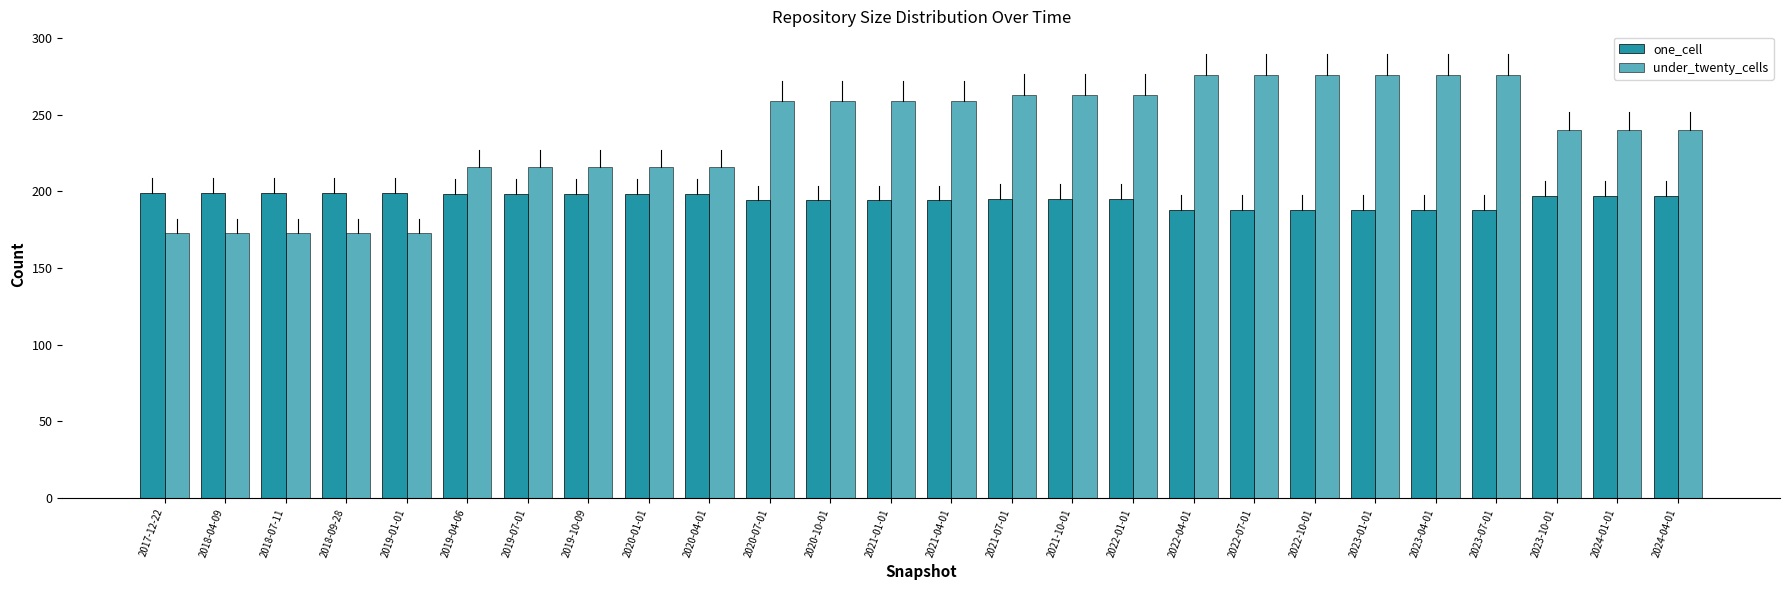

Count the number of categories in the chart.

26